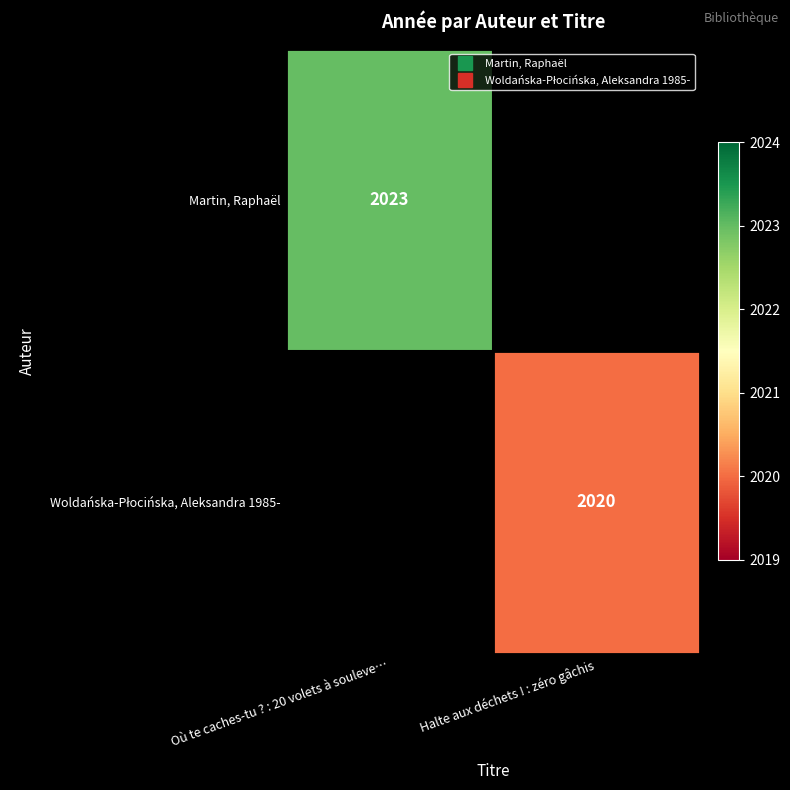

What is the approximate value of Woldańska-Płocińska, Aleksandra 1985- at Halte aux déchets ! : zéro gâchis?

2020.0